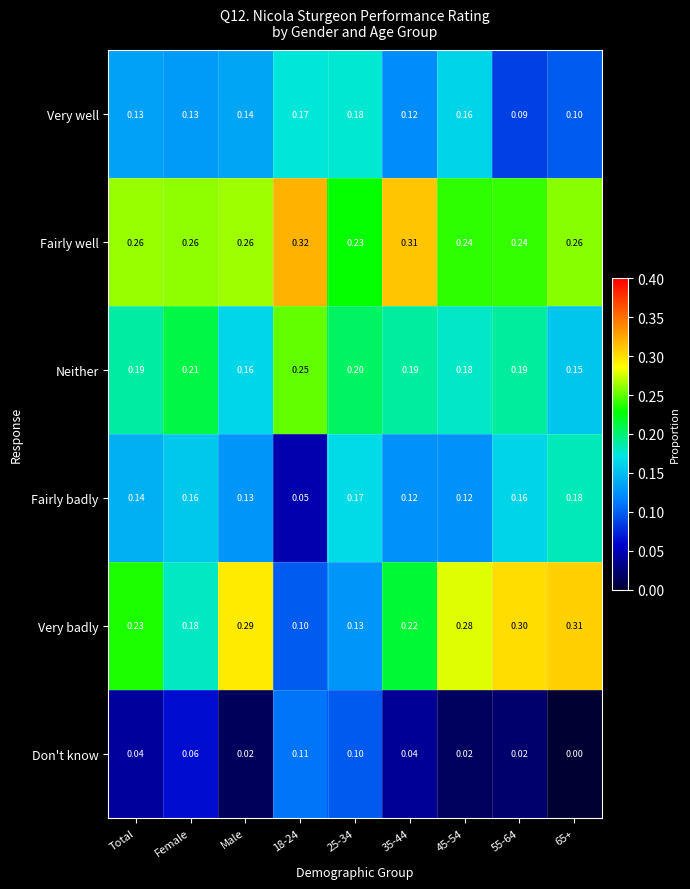

What is the total value across all series at Female?

1.0